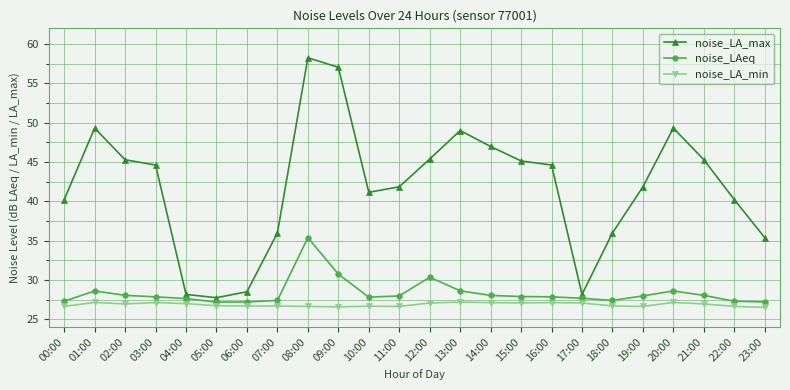

True or false: noise_LA_max and noise_LAeq intersect in this chart.

False